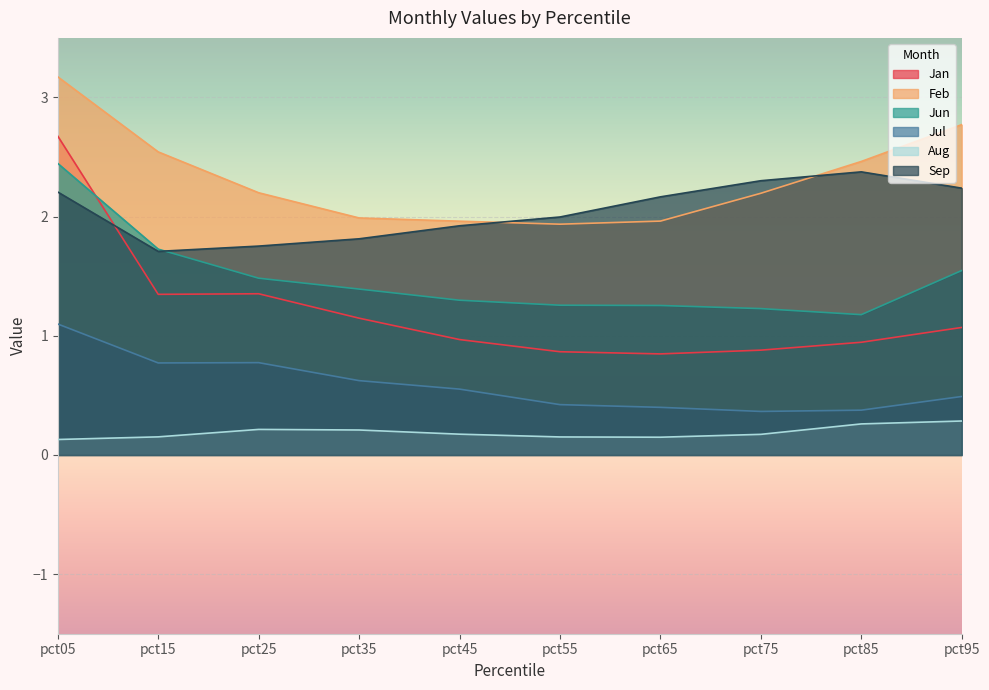

Count the number of data series in this chart.

6